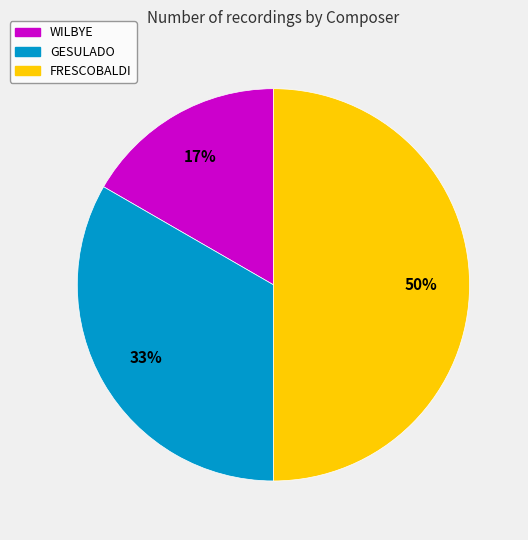

Which slice is the smallest?

WILBYE